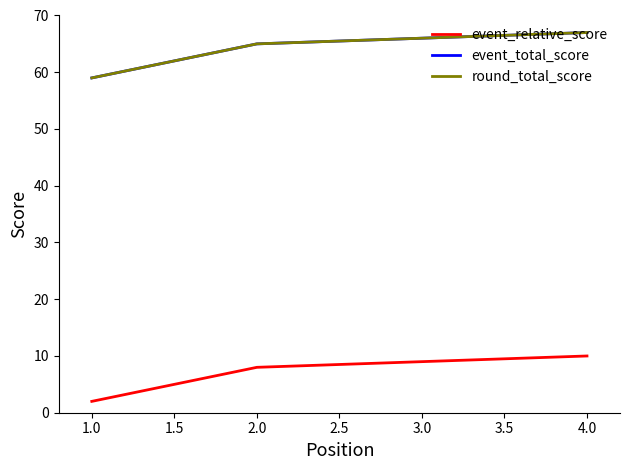

What is the average value of the round_total_score series?

64